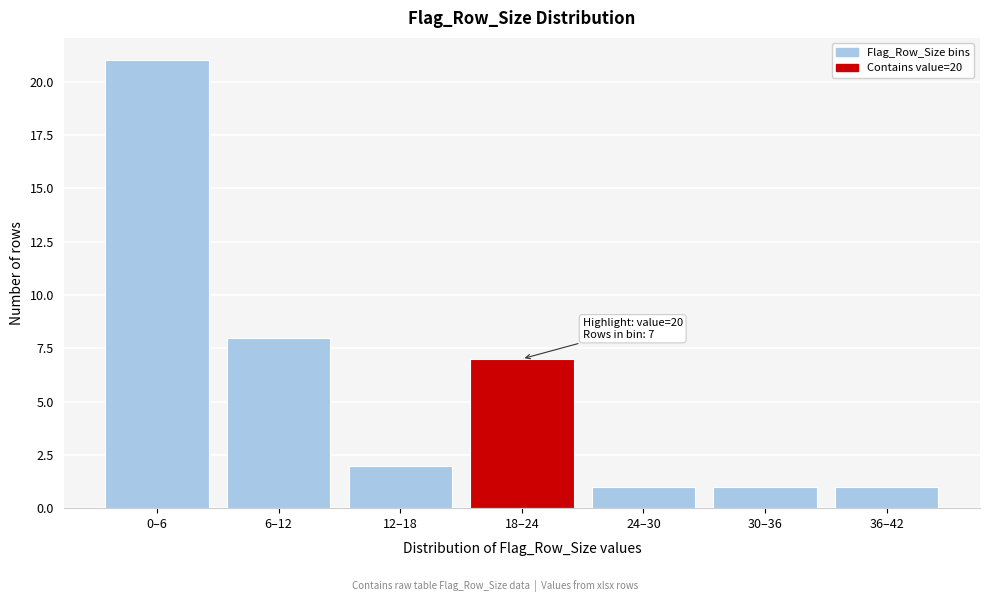

Reading left to right, transcribe all the data shown in this chart.

21	8	2	7	1	1	1